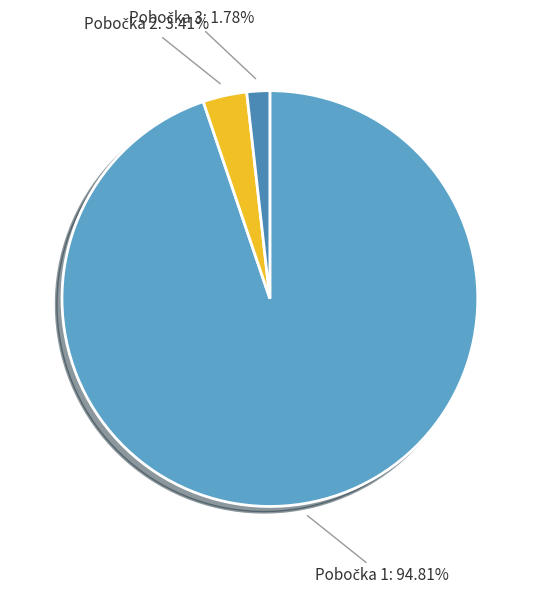

Is there any slice that represents more than half of the pie?

Yes